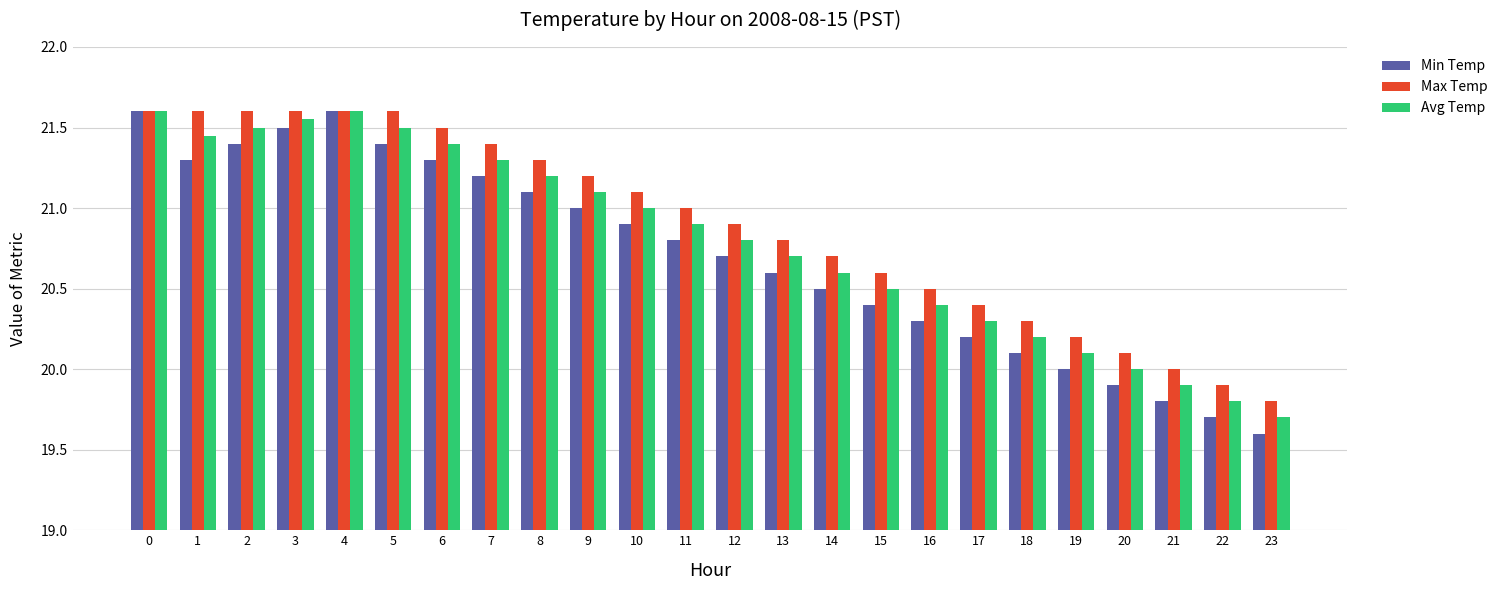

What is the difference between the Max Temp values at 10 and 3?

0.5